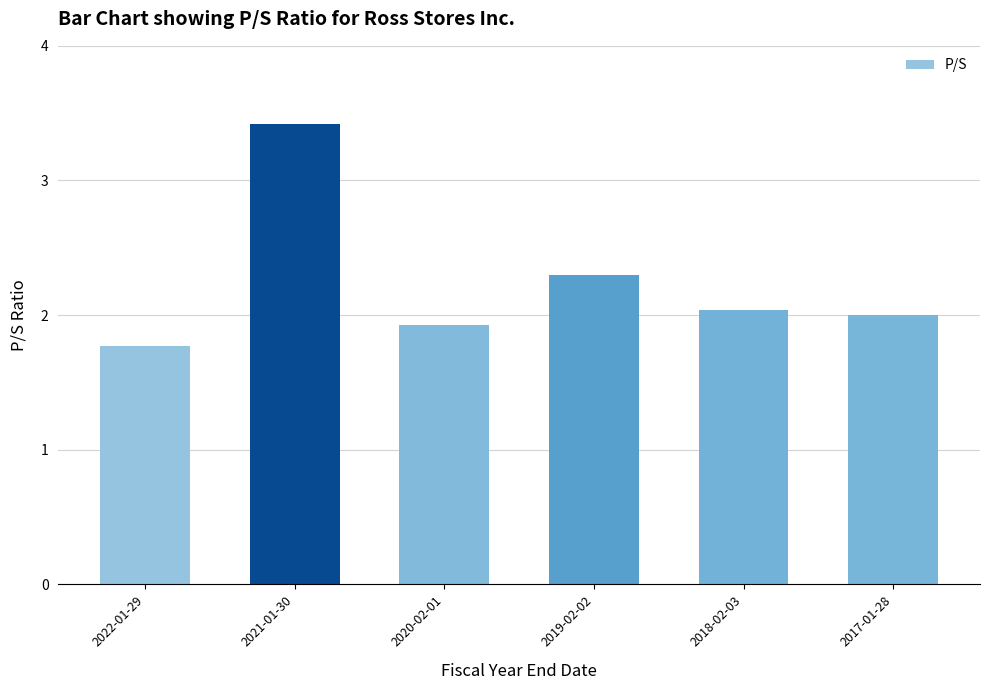

What is the average value?

2.2